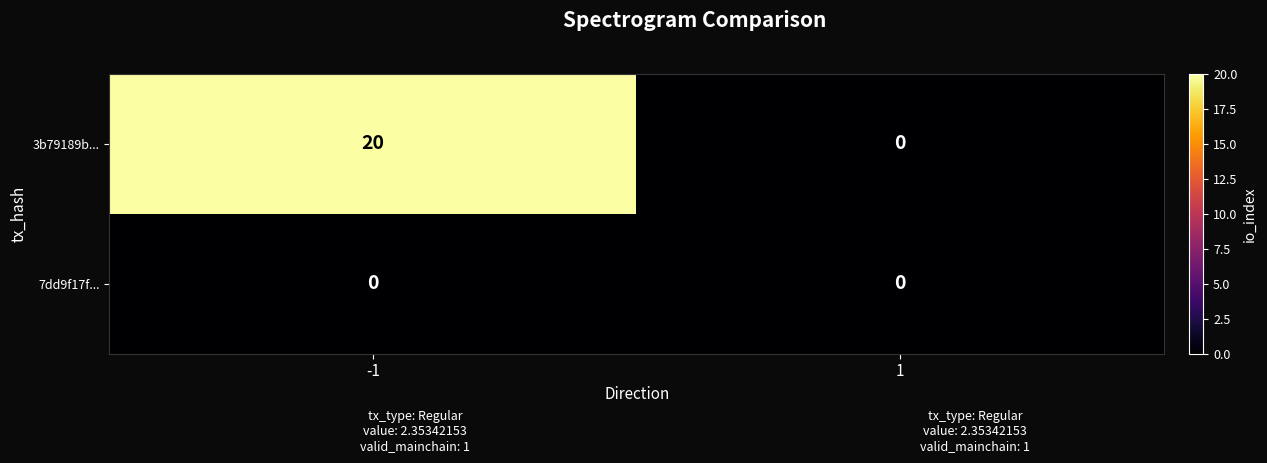

At which category is the sum across all series the highest?

-1